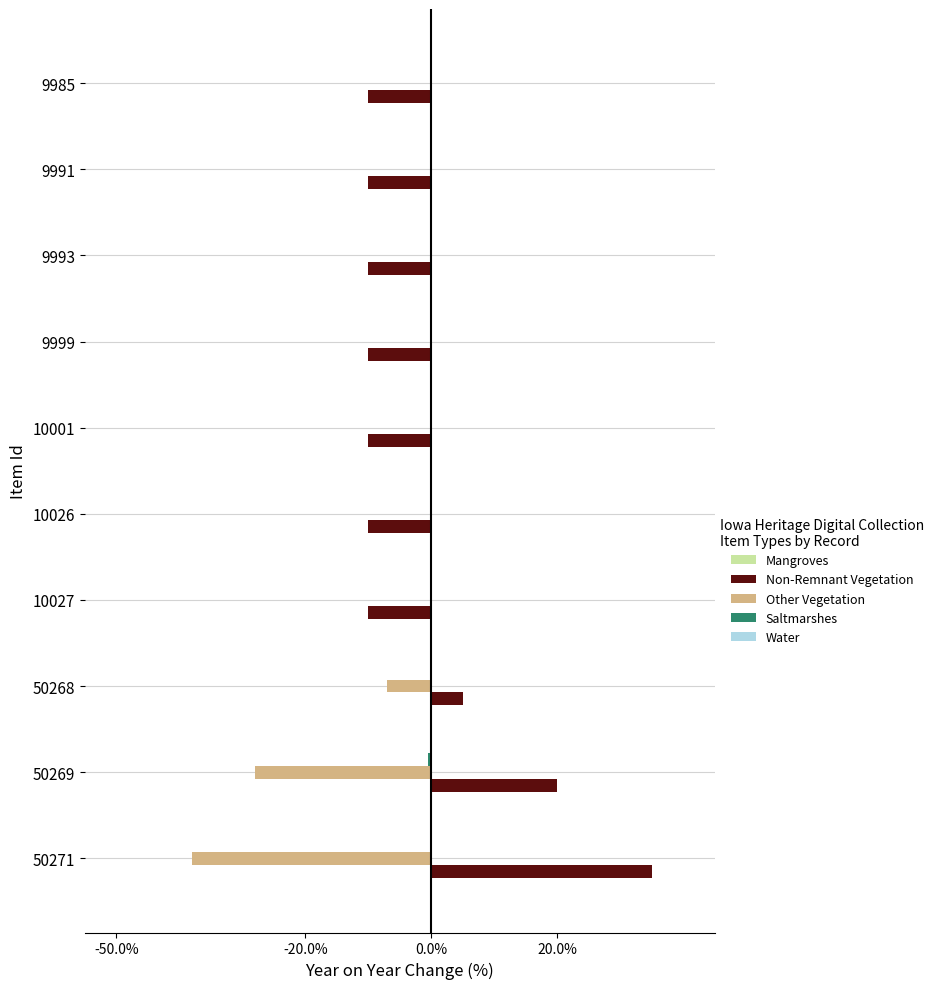

Are the bars grouped side by side (vs. stacked)?

Yes